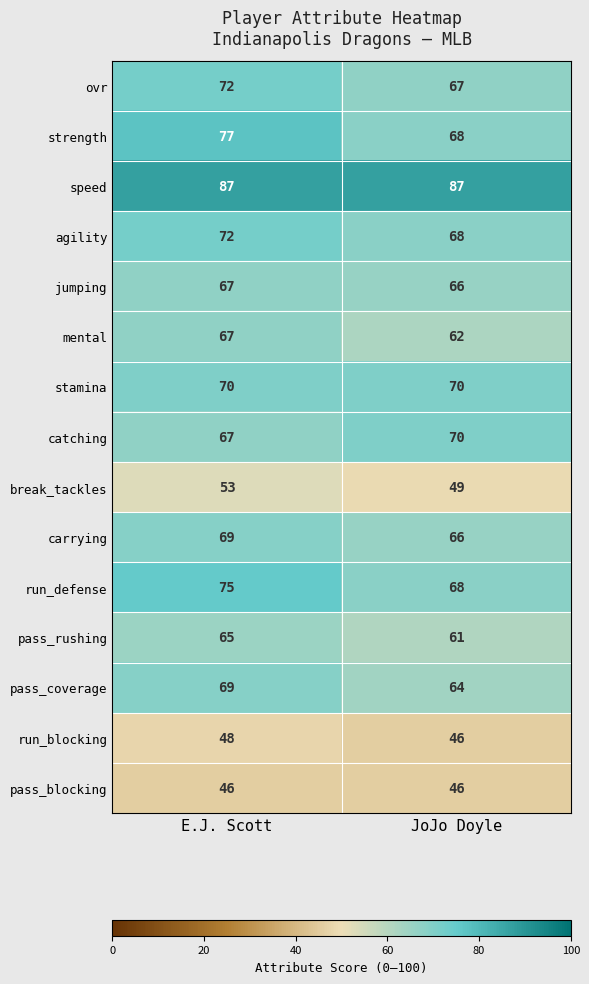

What is the difference between the highest and lowest values at E.J. Scott?

41